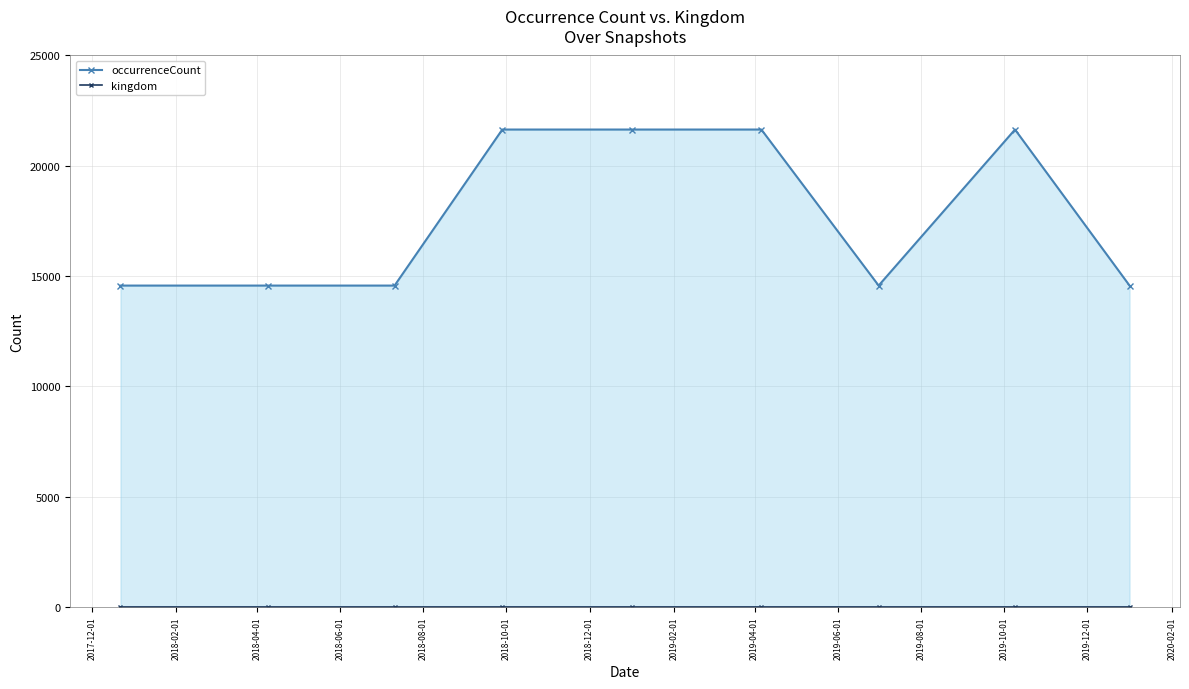

What is the value of the kingdom point at the 5th from the left?

1